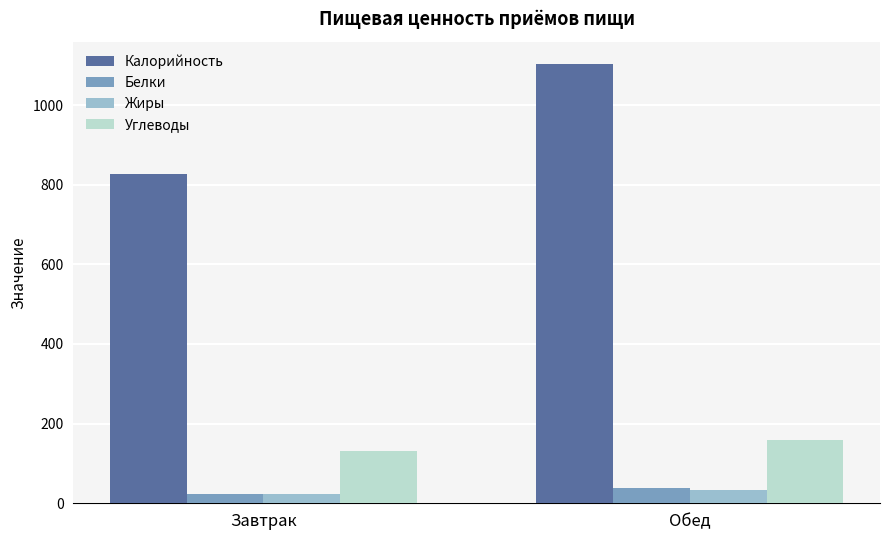

Reading right to left, list all the values displayed in this chart.

Калорийность: Обед=1103.2	Завтрак=826.9
Белки: Обед=38.4	Завтрак=22.9
Жиры: Обед=34.3	Завтрак=22.6
Углеводы: Обед=159.0	Завтрак=132.0